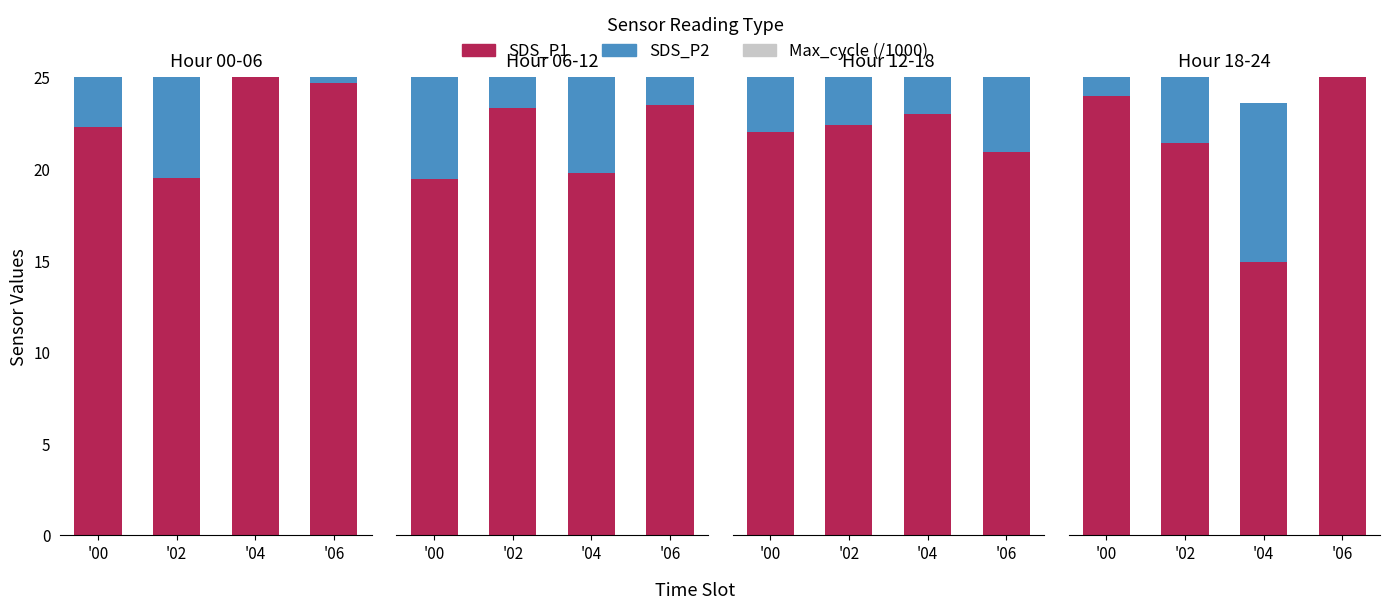

How many groups of bars are there?

4